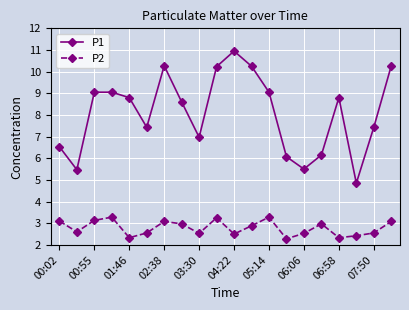

What is the value of the P2 point at the 3rd from the left?

3.1